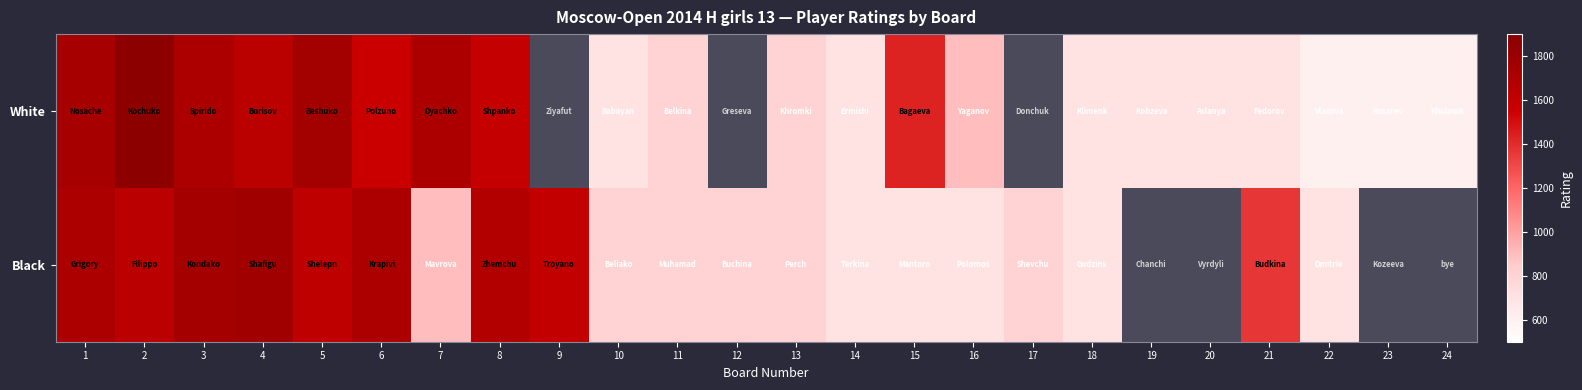

At 10, list the series in order from smallest to largest.

White, Black